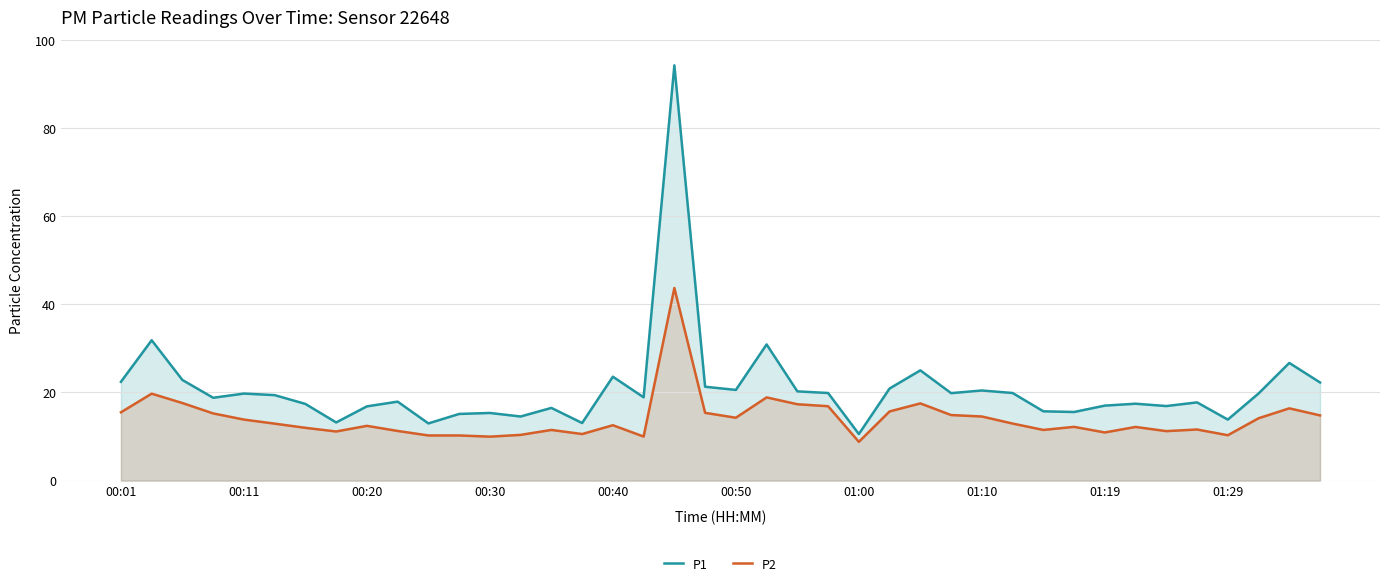

What is the difference between the second highest and second lowest values in the P2 series?

9.8